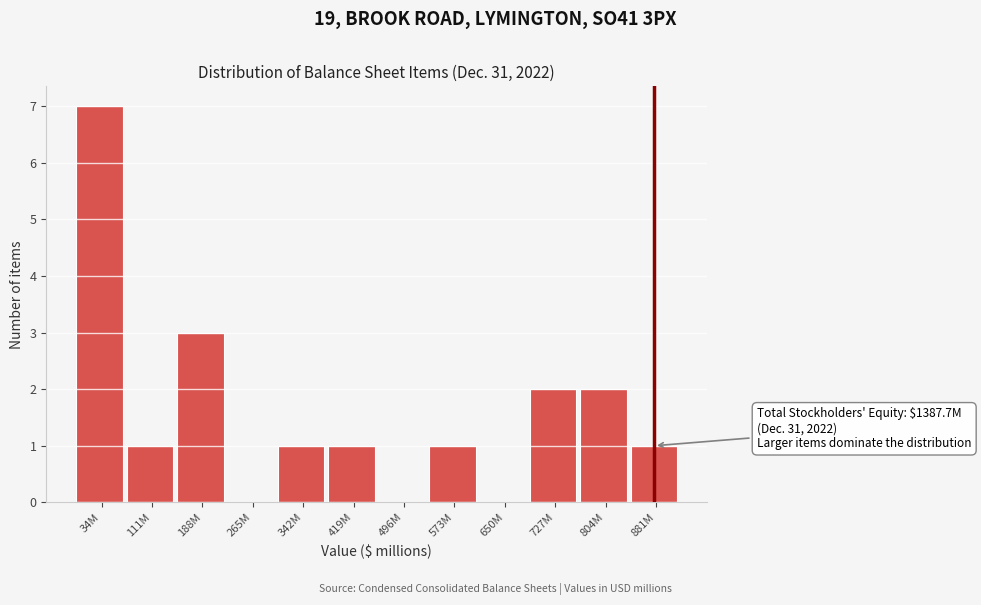

Reading left to right, extract all data points from this chart.

34M=7	111M=1	188M=3	265M=0	342M=1	419M=1	496M=0	573M=1	650M=0	727M=2	804M=2	881M=1